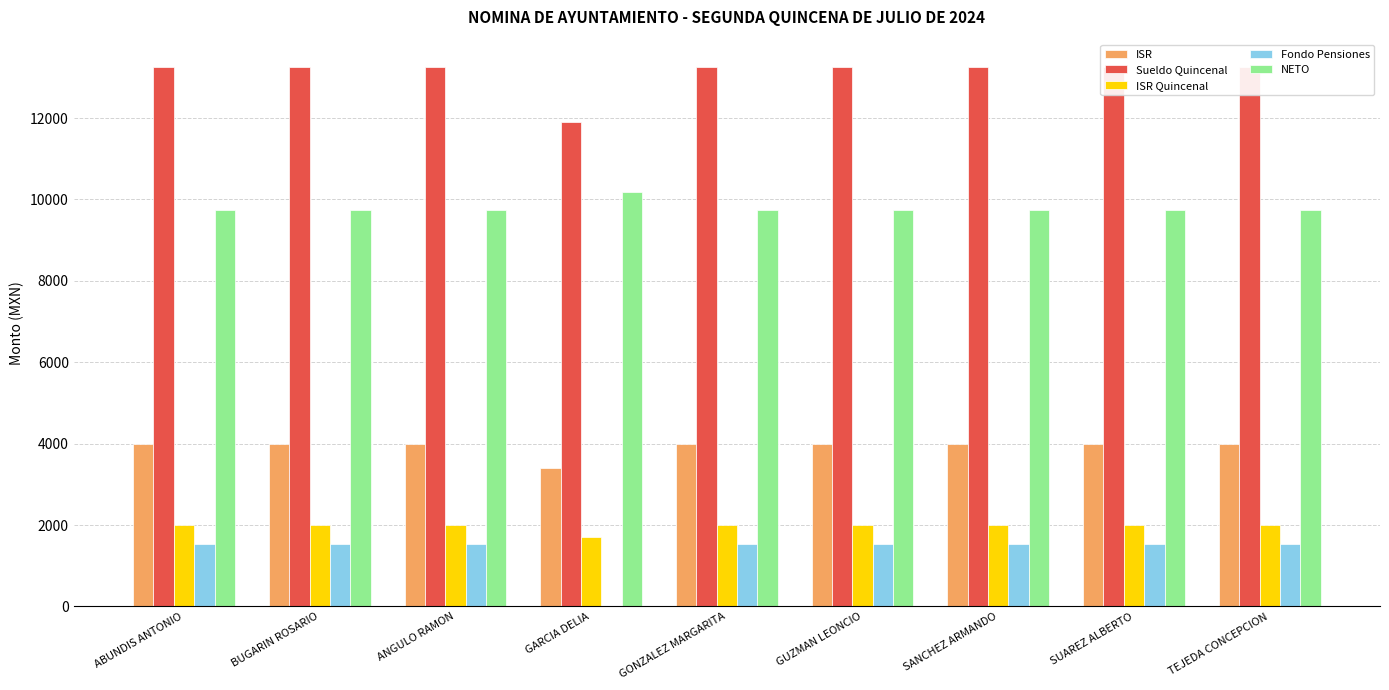

Which label corresponds to the smallest value in the chart?

GARCIA DELIA